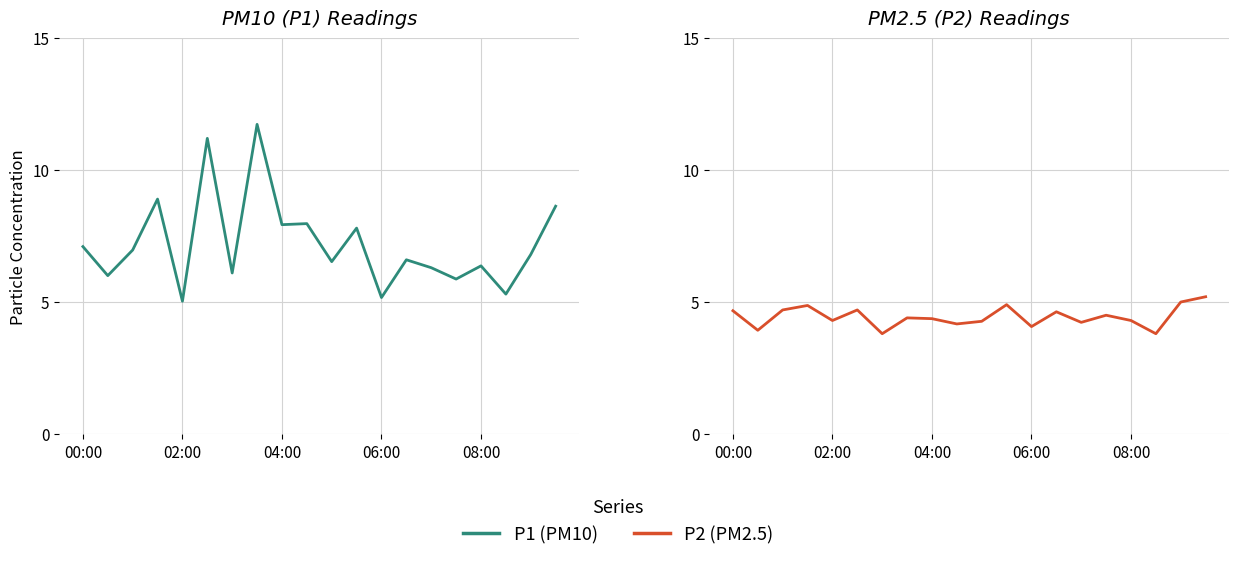

True or false: P2 (PM2.5) and P1 (PM10) cross at least once.

False